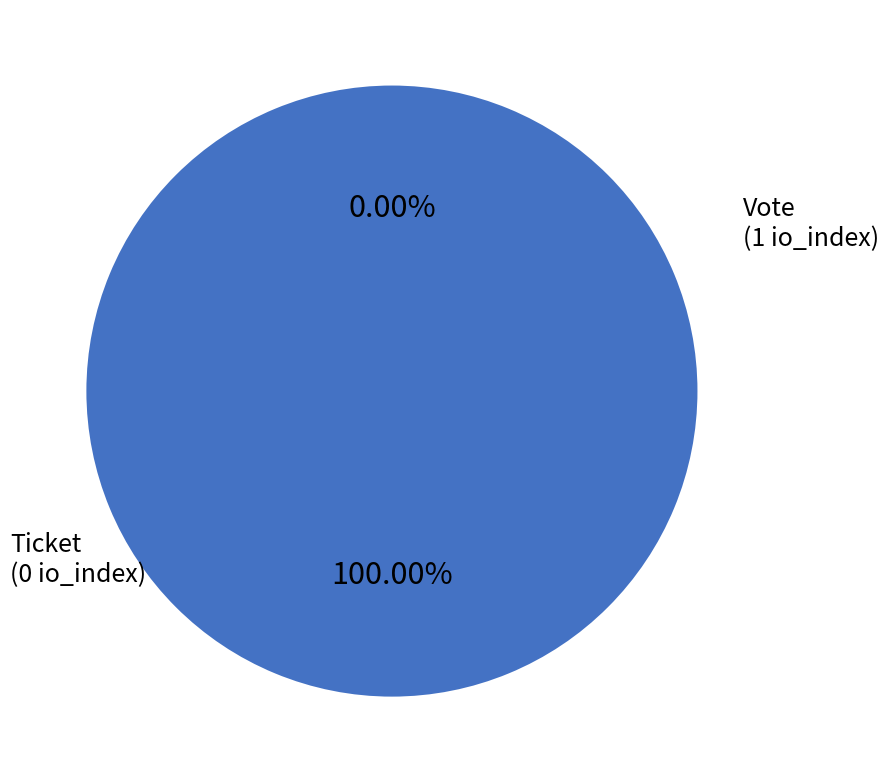

To the nearest percent, what is the difference between the Ticket and Vote slice percentages?

100%